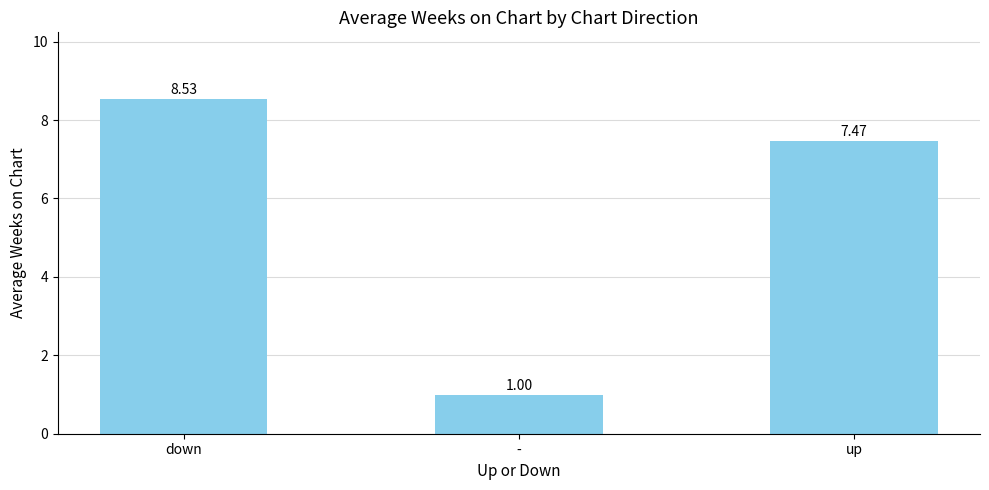

At which label is the value closest to 4?

-